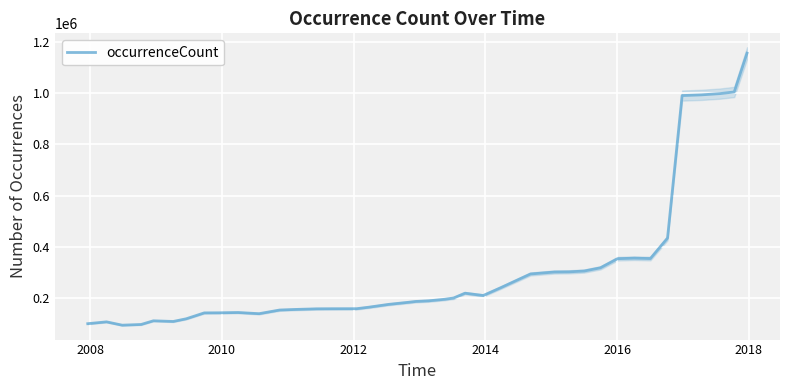

How many interior local valleys (lower than both neighbors) does the data have?

5